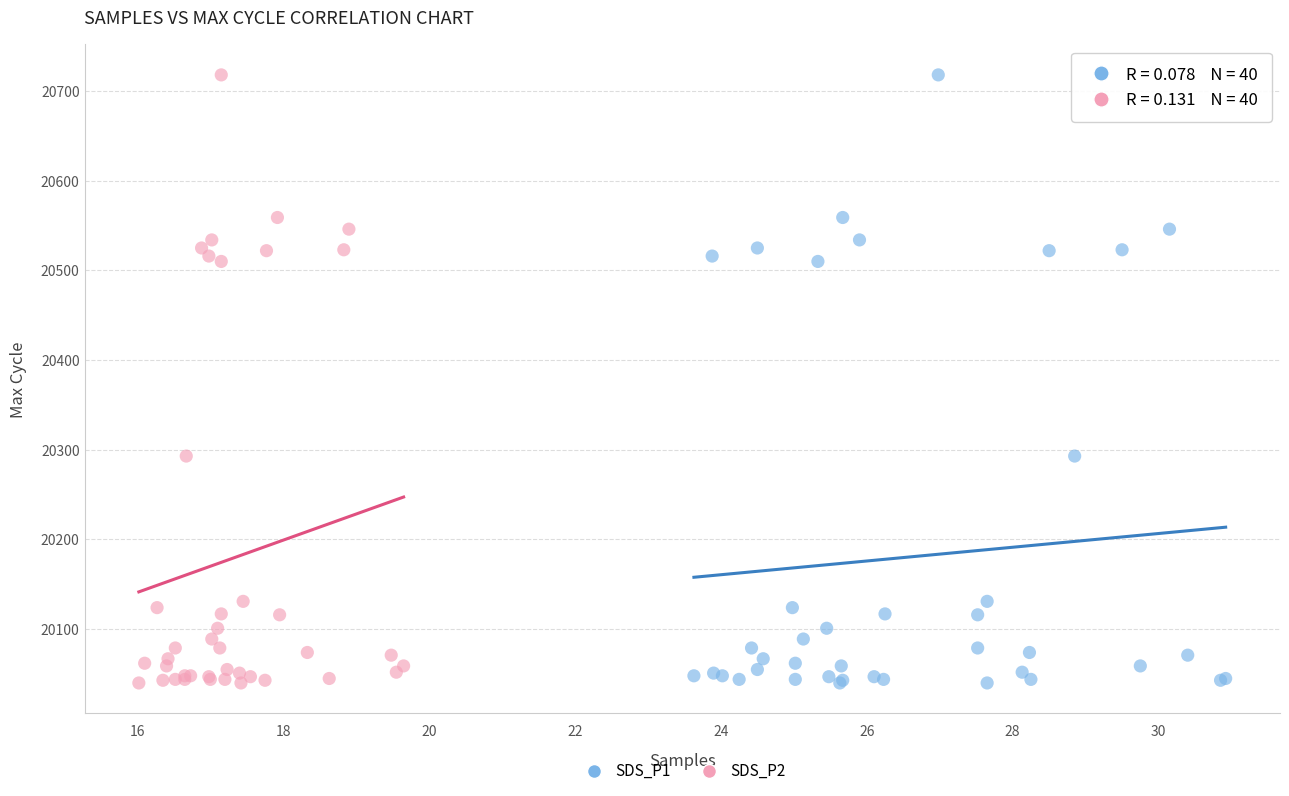

What are all the series names shown in the legend?

SDS_P1, SDS_P2